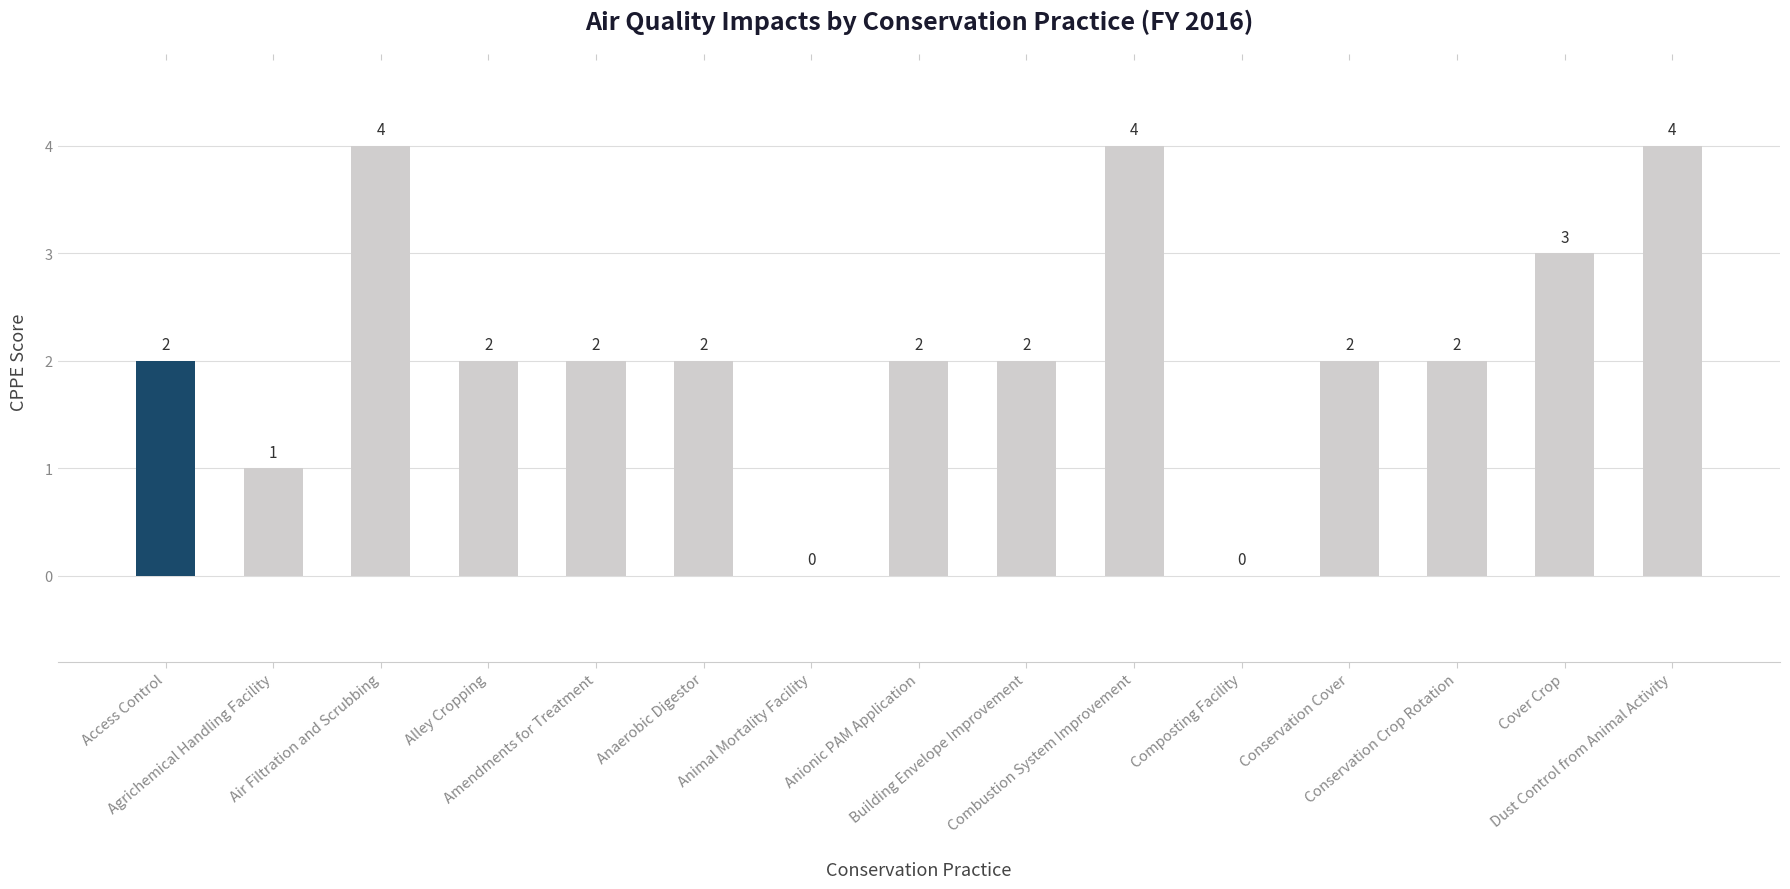

How many values are between 2 and 3?

9